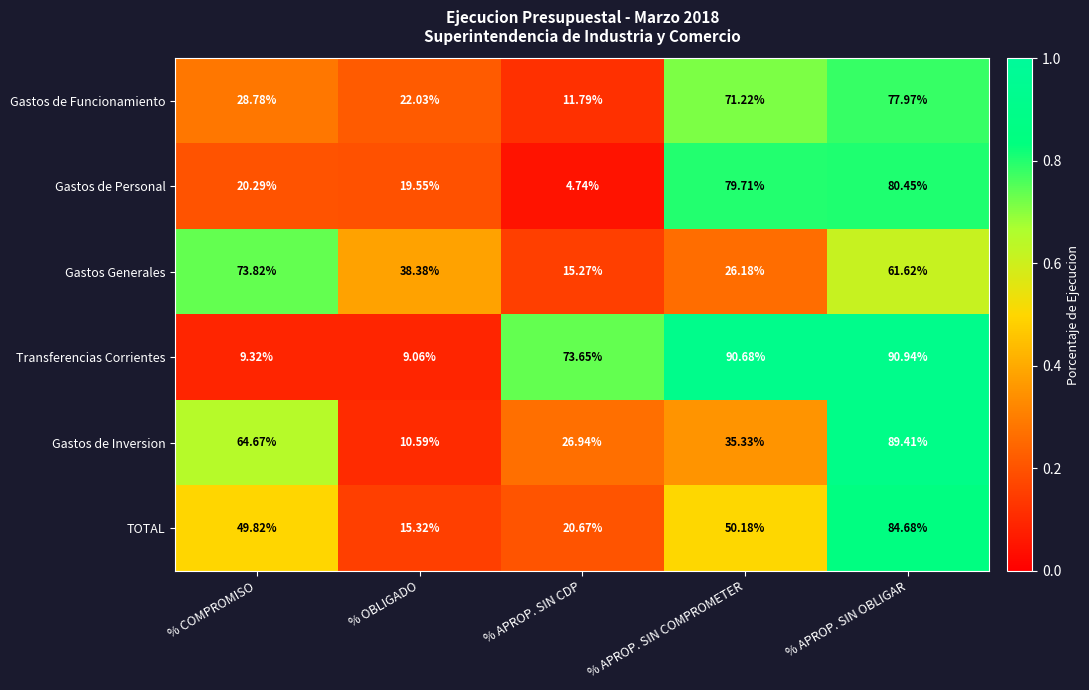

Is the value of Gastos de Personal at % APROP. SIN COMPROMETER greater than the value of Gastos de Funcionamiento at % OBLIGADO?

Yes